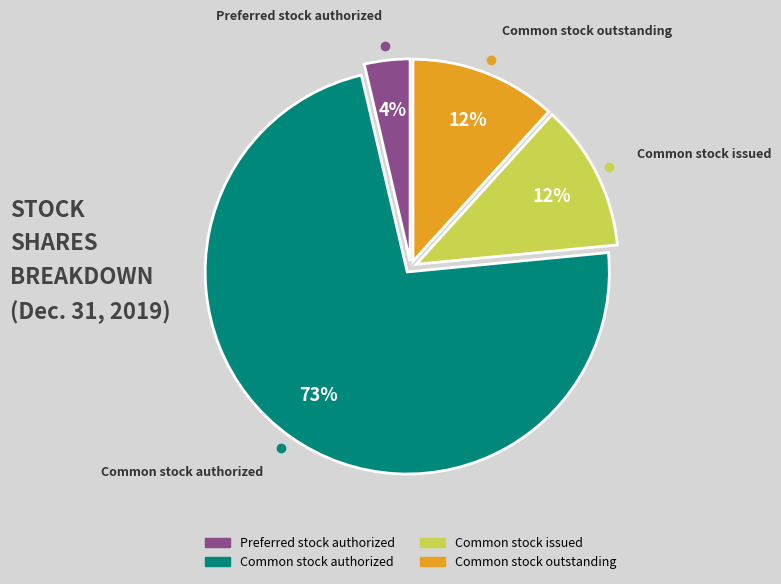

To the nearest percent, what portion does Preferred stock authorized represent?

4%